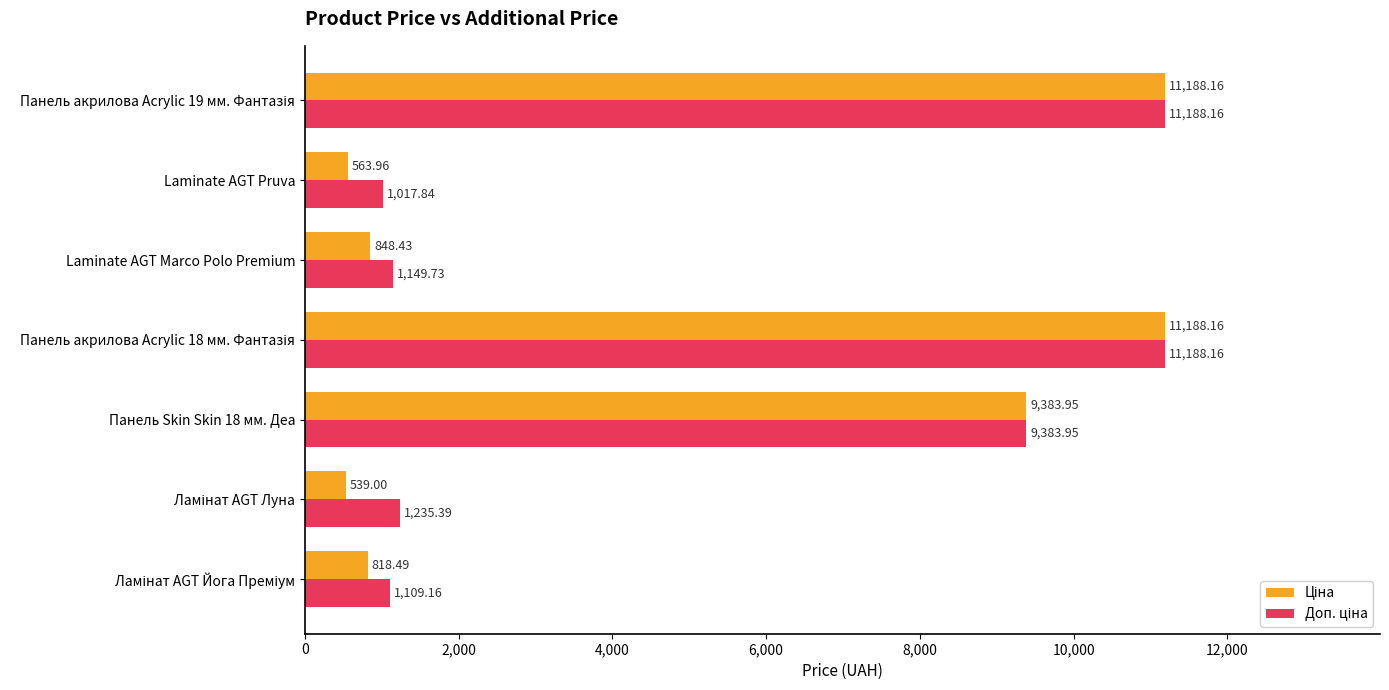

At how many categories does at least one series exceed 2450?

3